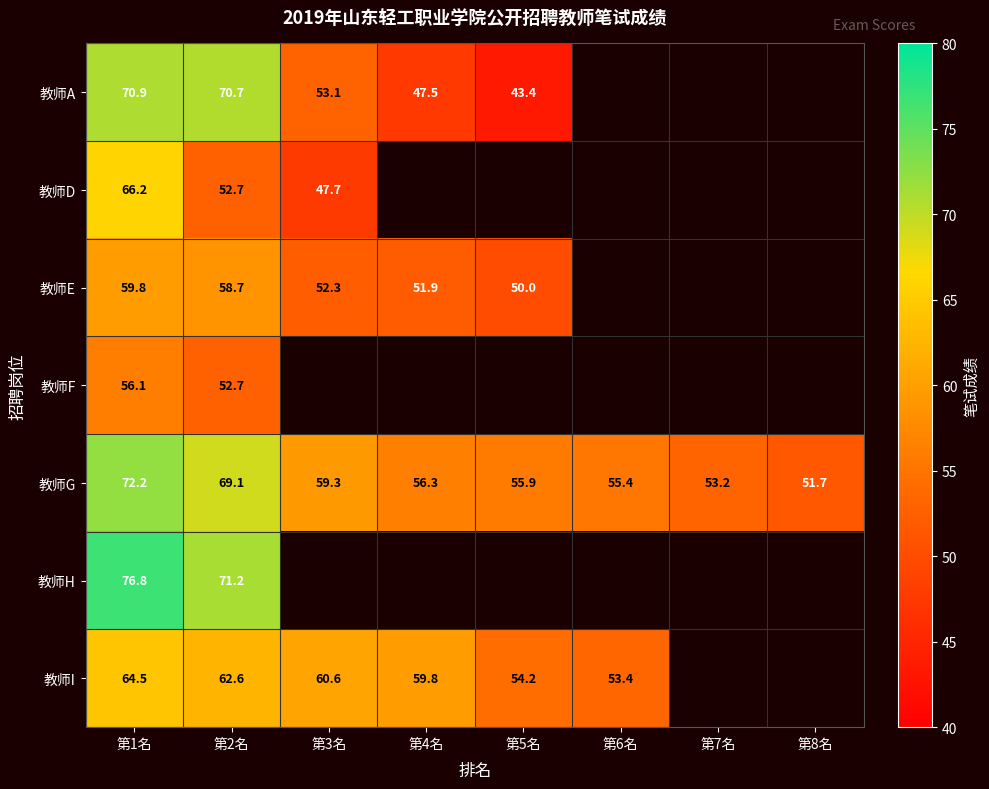

Is the value of 教师D at 第1名 greater than the value of 教师I at 第4名?

Yes